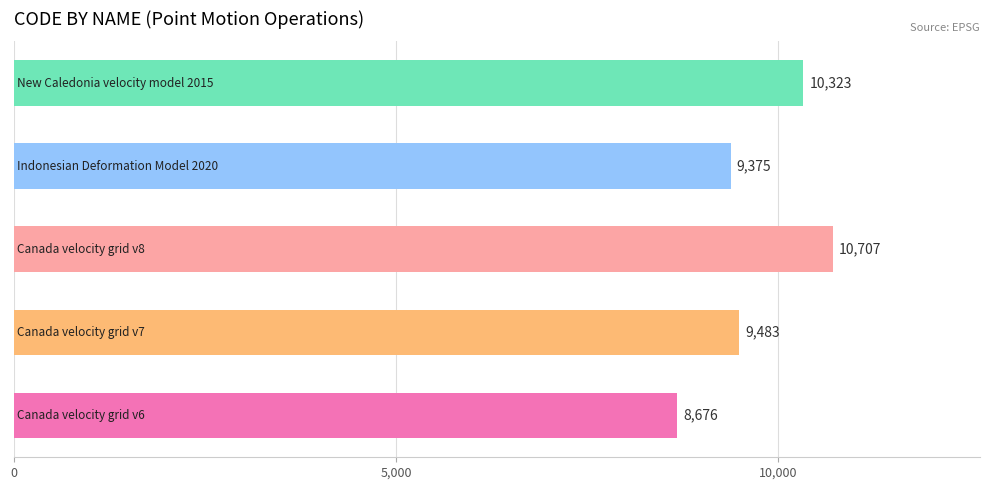

Reading bottom to top, what are all the values shown in this chart?

8676	9483	10707	9375	10323